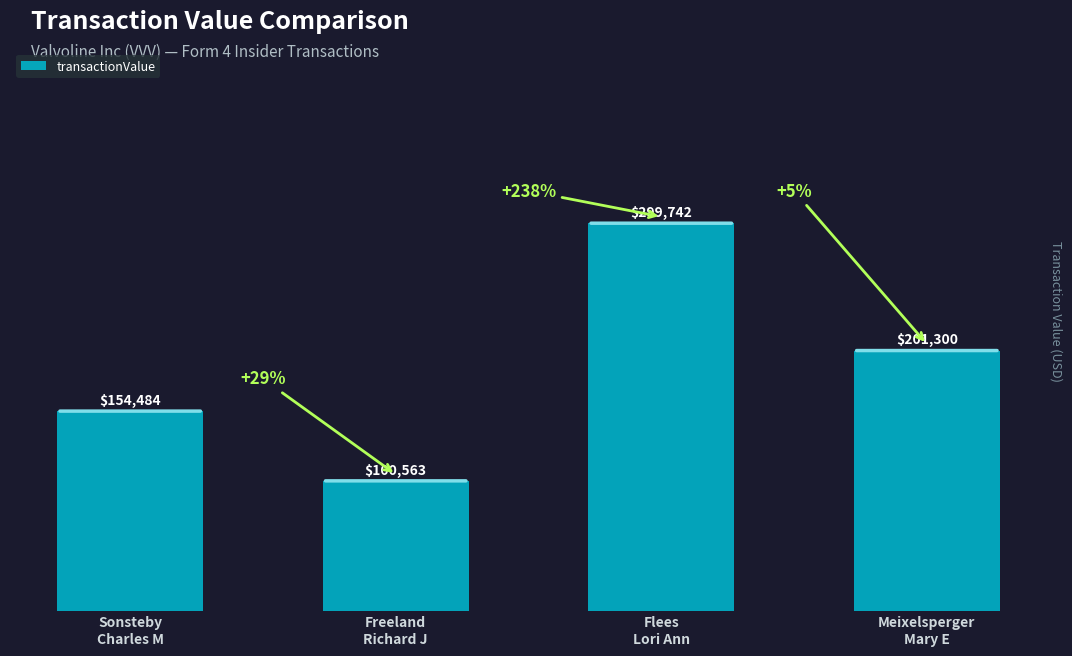

Which category has the highest value across all series?

Flees
Lori Ann